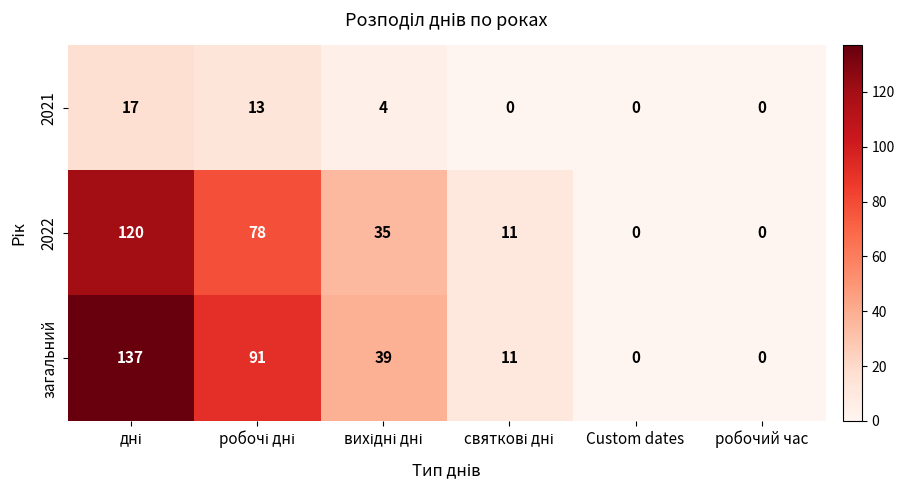

Reading left to right, transcribe all the data shown in this chart.

2021: 17	13	4	0	0	0
2022: 120	78	35	11	0	0
загальний: 137	91	39	11	0	0